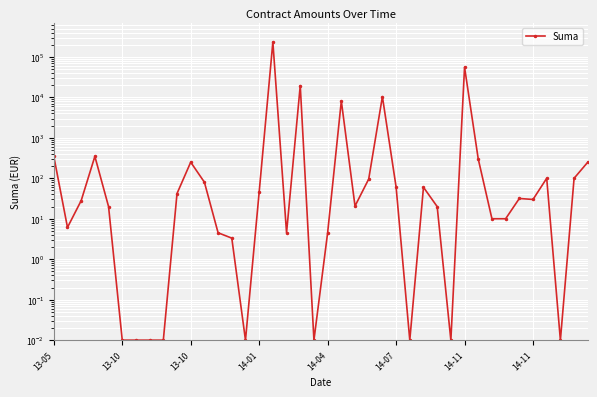

Reading left to right, what are all the values shown in this chart?

350.1	6.1	28.0	348.0	20.0	0.0	0.0	0.0	0.0	42.0	250.0	80.0	4.5	3.3	0.0	45.7	232159.6	4.5	19500.0	0.0	4.5	8134.0	20.6	95.7	10420.0	61.2	0.0	60.0	20.0	0.0	55620.0	300.0	10.0	10.0	31.7	30.0	100.0	0.0	100.0	250.0